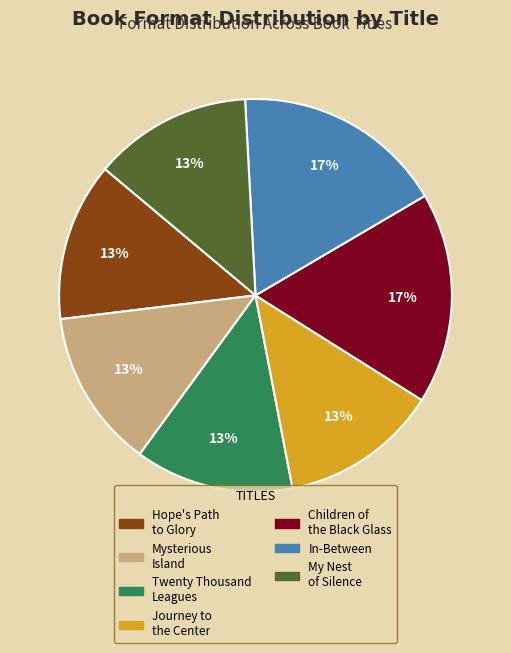

Does any single category account for the majority?

No